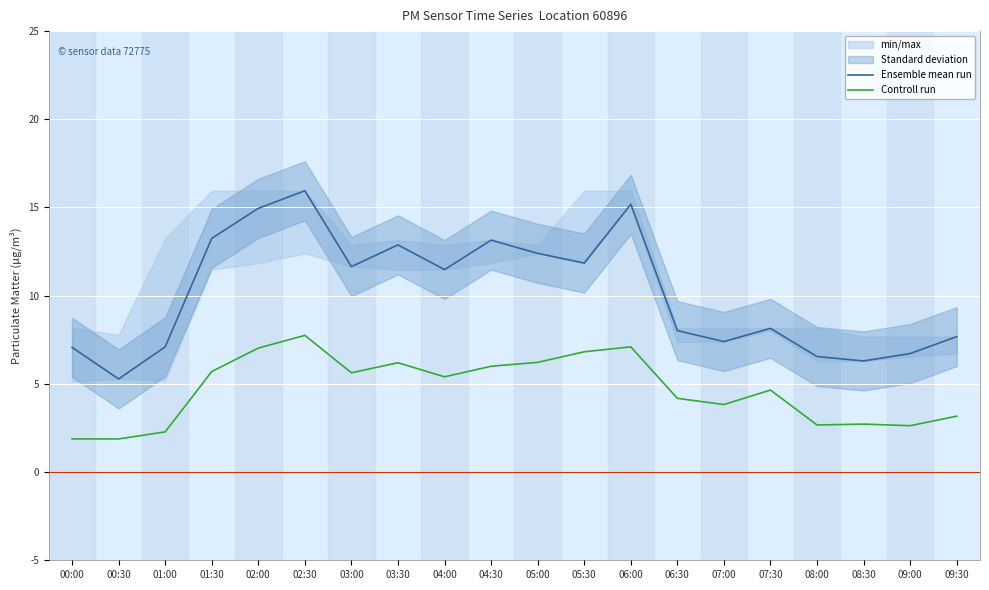

Which series changed the most between 00:30 and 09:30?

Ensemble mean run